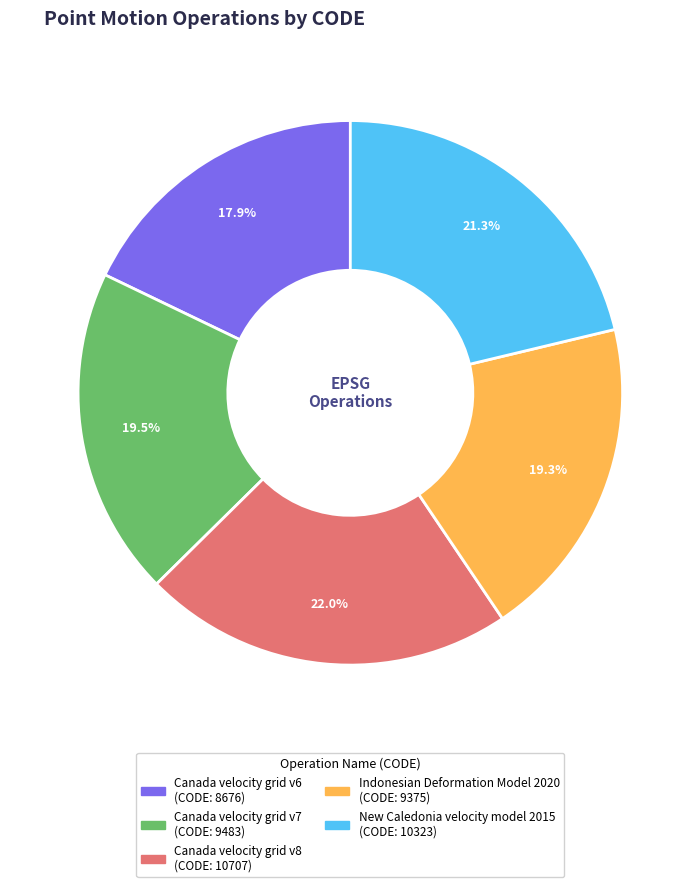

What is the ratio of the value at Indonesian Deformation Model 2020 to the value at Canada velocity grid v7?

1.0